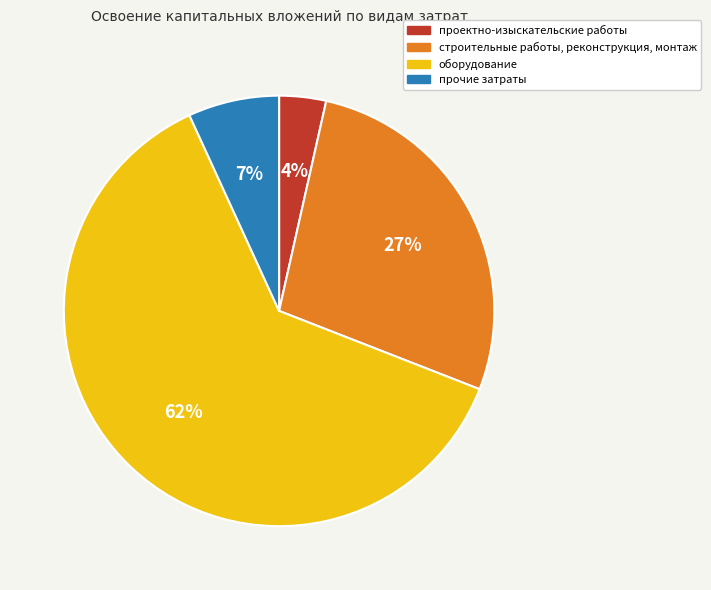

Rank the categories by value from highest to lowest.

оборудование, строительные работы, реконструкция, монтаж, прочие затраты, проектно-изыскательские работы